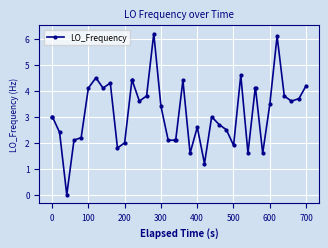

True or false: the data has more than 1 interior local peaks.

True